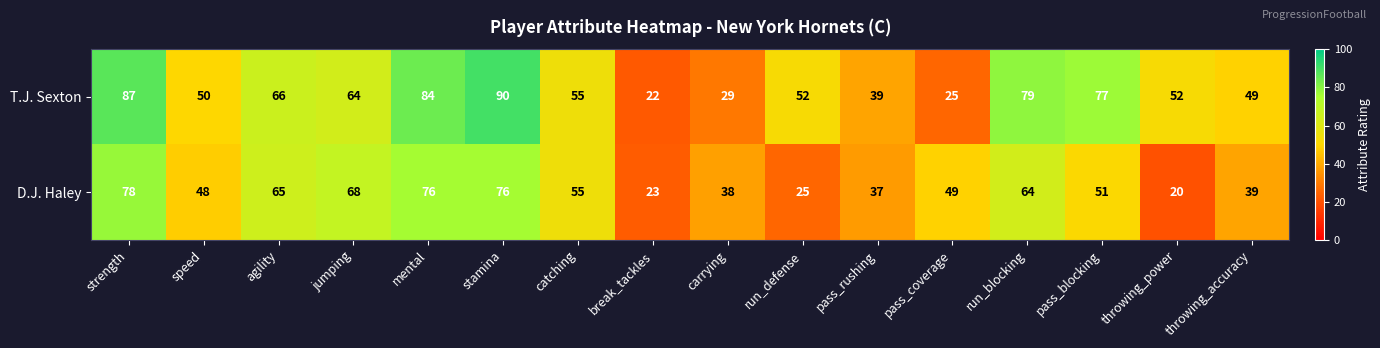

True or false: D.J. Haley has a value of 39 at throwing_accuracy.

True